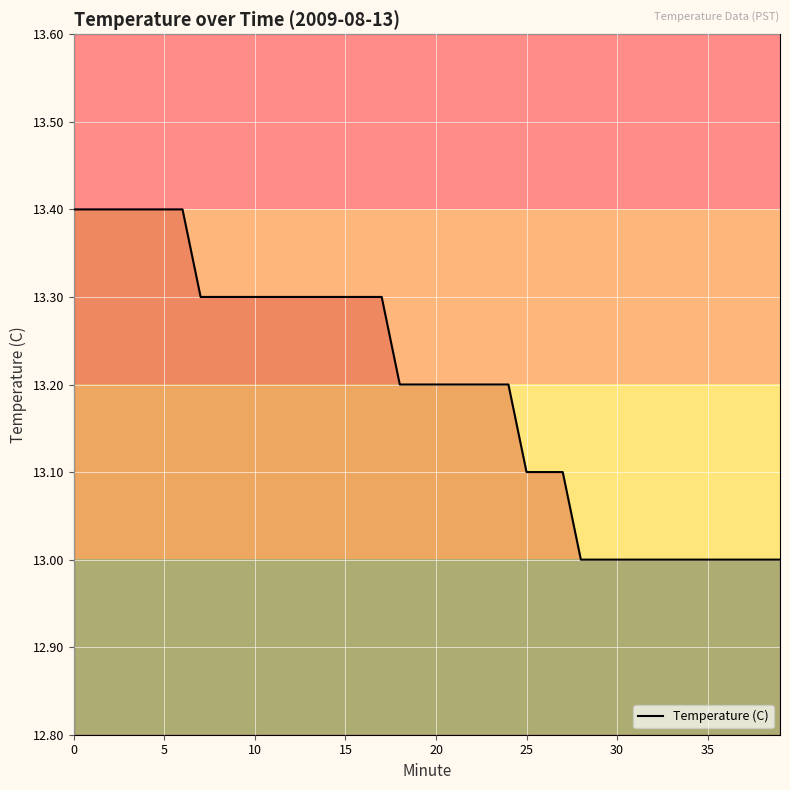

What is the difference between the maximum and minimum values?

0.4